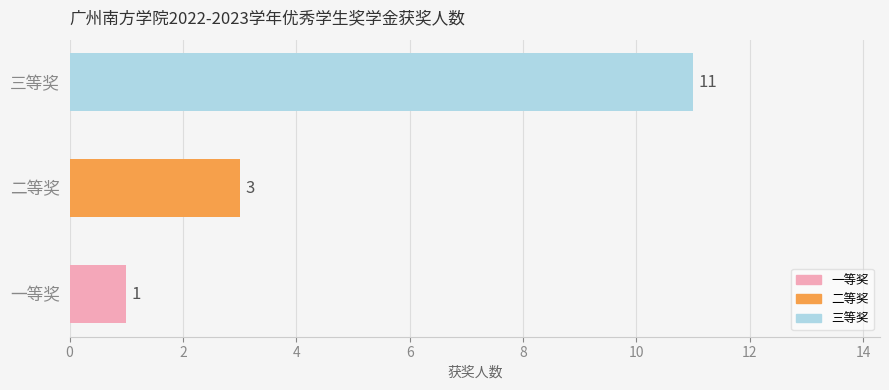

List the labels in order of value, smallest first.

一等奖, 二等奖, 三等奖